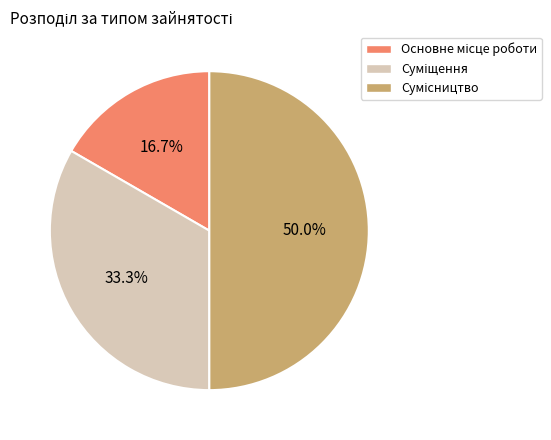

How many slices are in this pie chart?

3